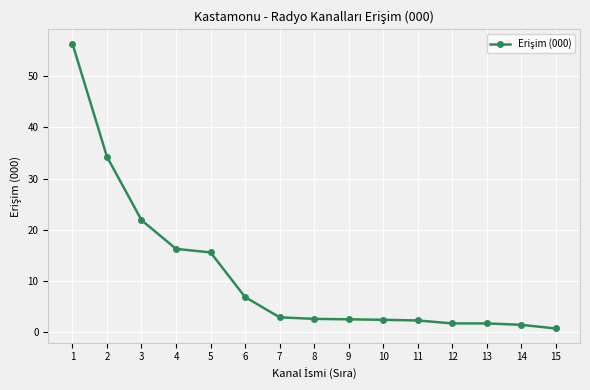

Does the chart display data point markers on the line(s)?

Yes